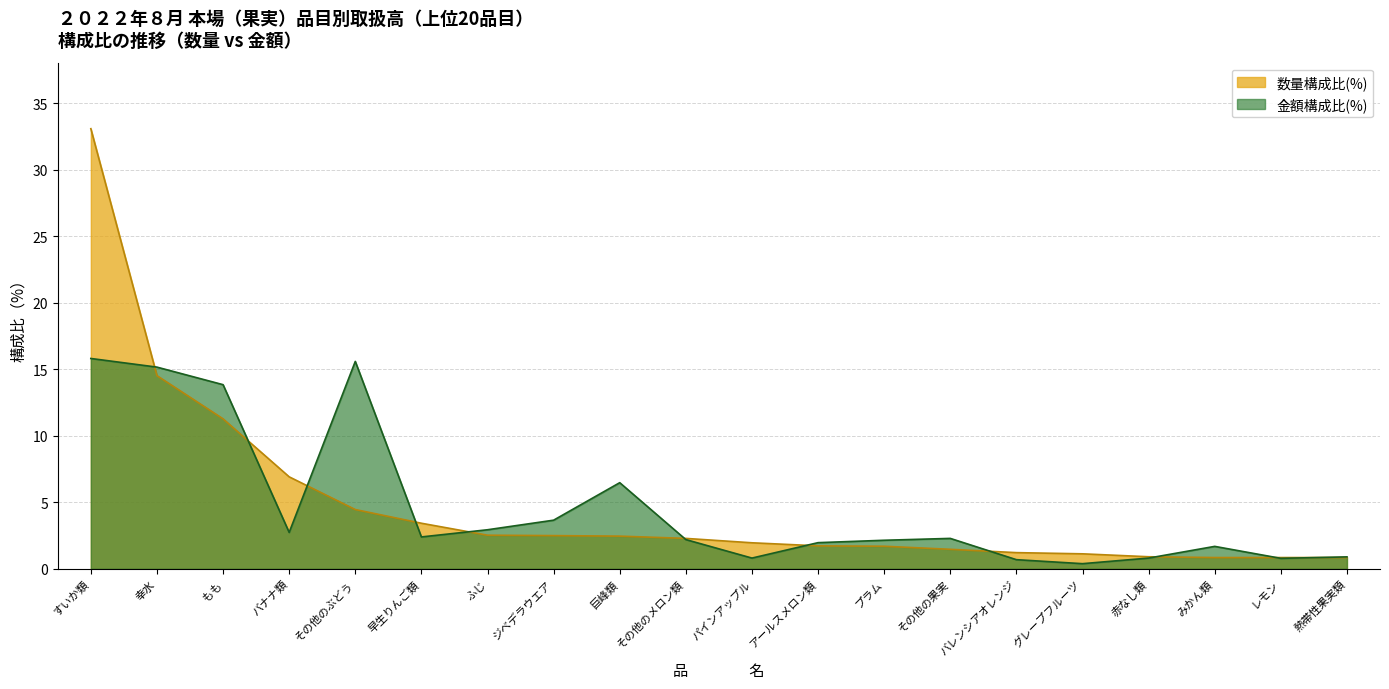

Which series has the largest total across all categories?

数量(kg)